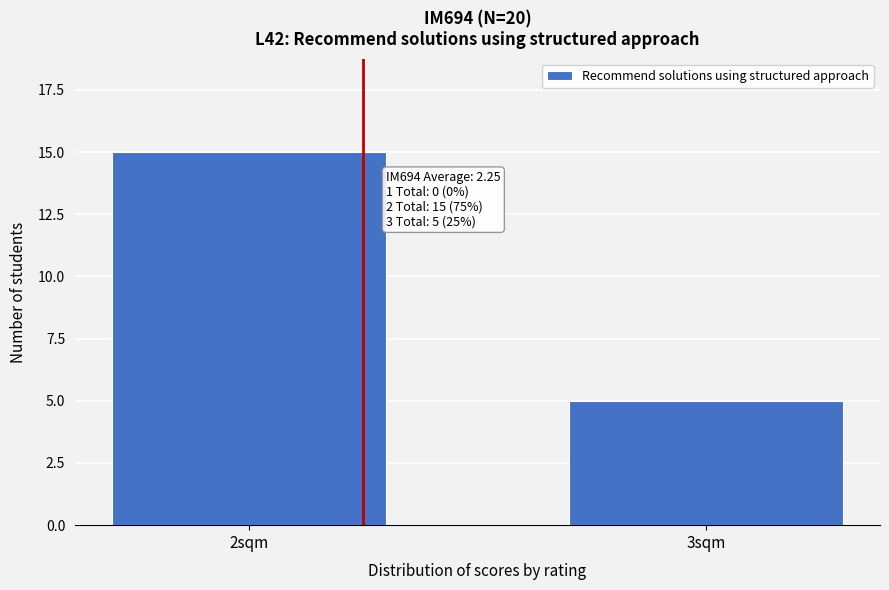

Reading right to left, transcribe all the data shown in this chart.

5	15